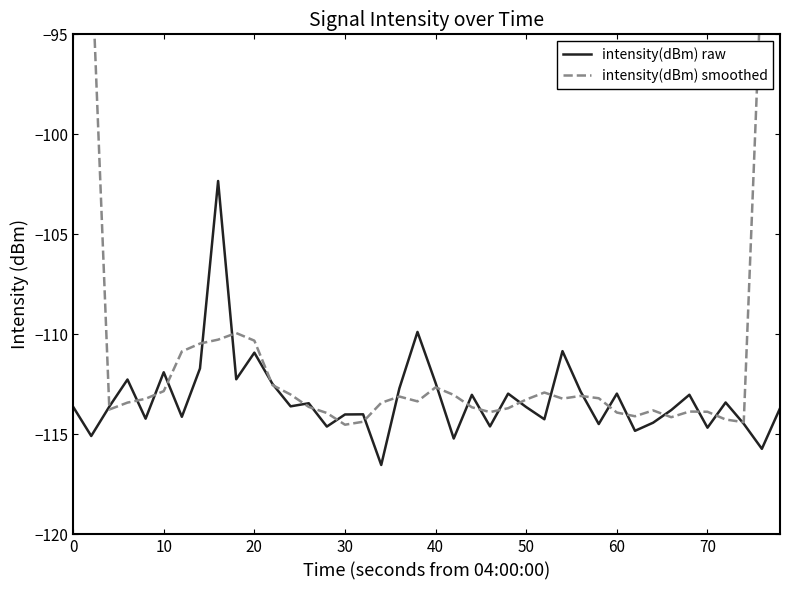

What are all the series names shown in the legend?

intensity(dBm) raw, intensity(dBm) smoothed